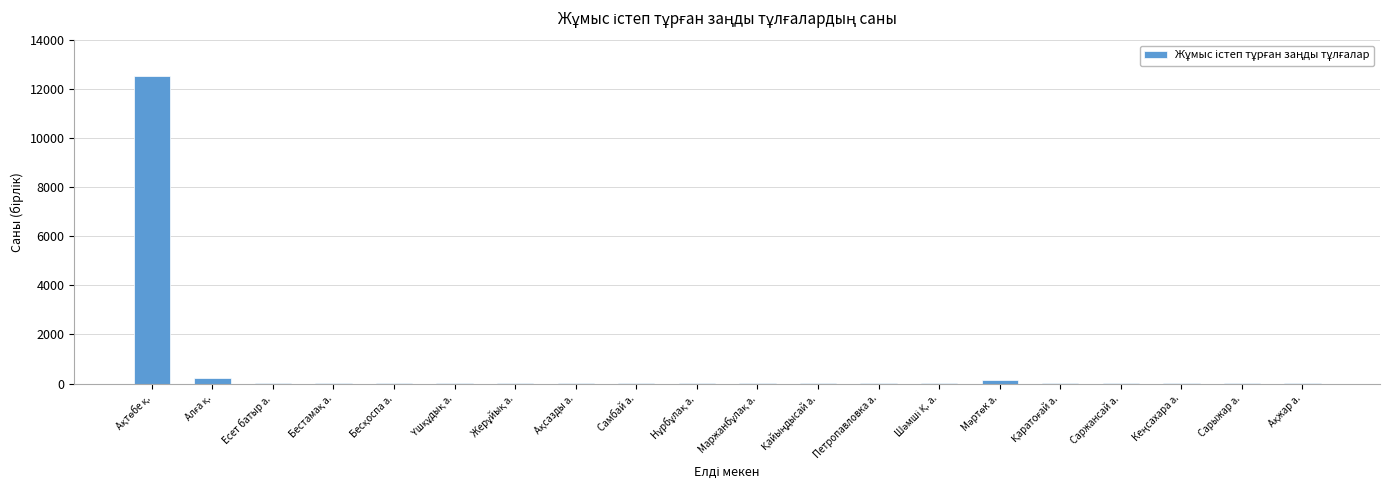

What is the greatest value displayed?

12533